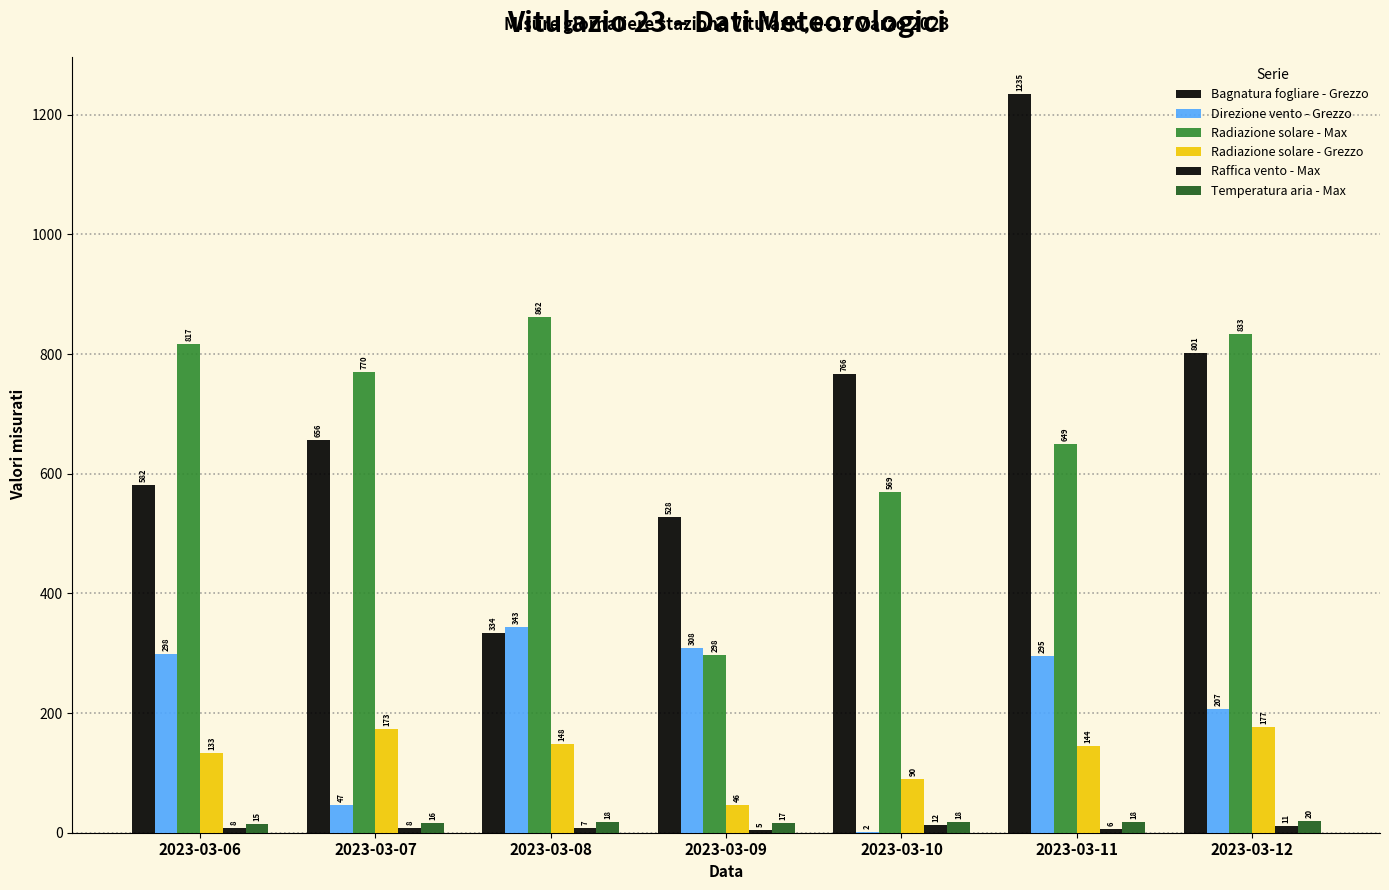

What is the value of the Radiazione solare - Max bar at the 7th from the left?

832.7